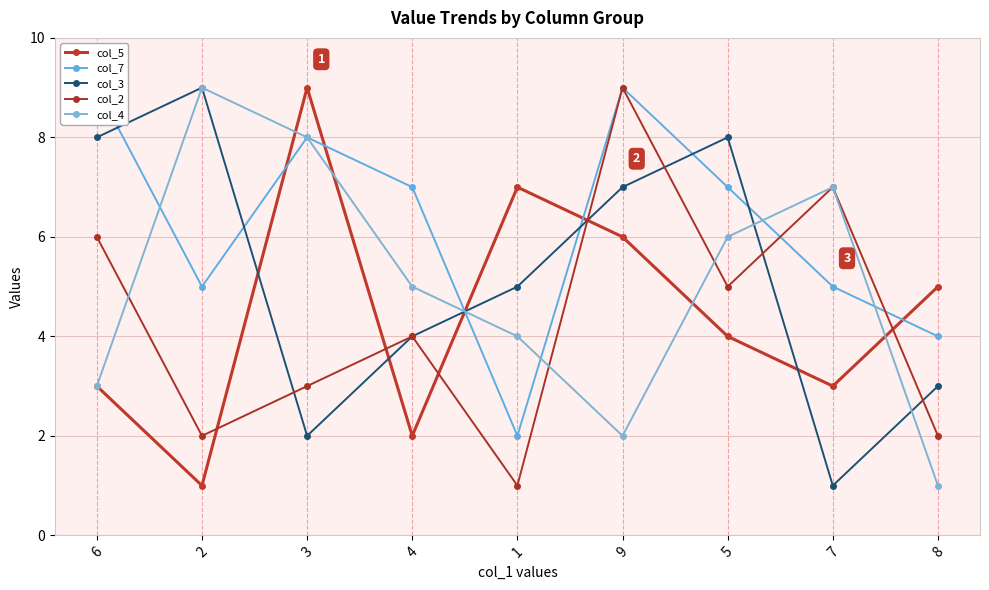

True or false: col_3 has a value of 12 at 5.

False